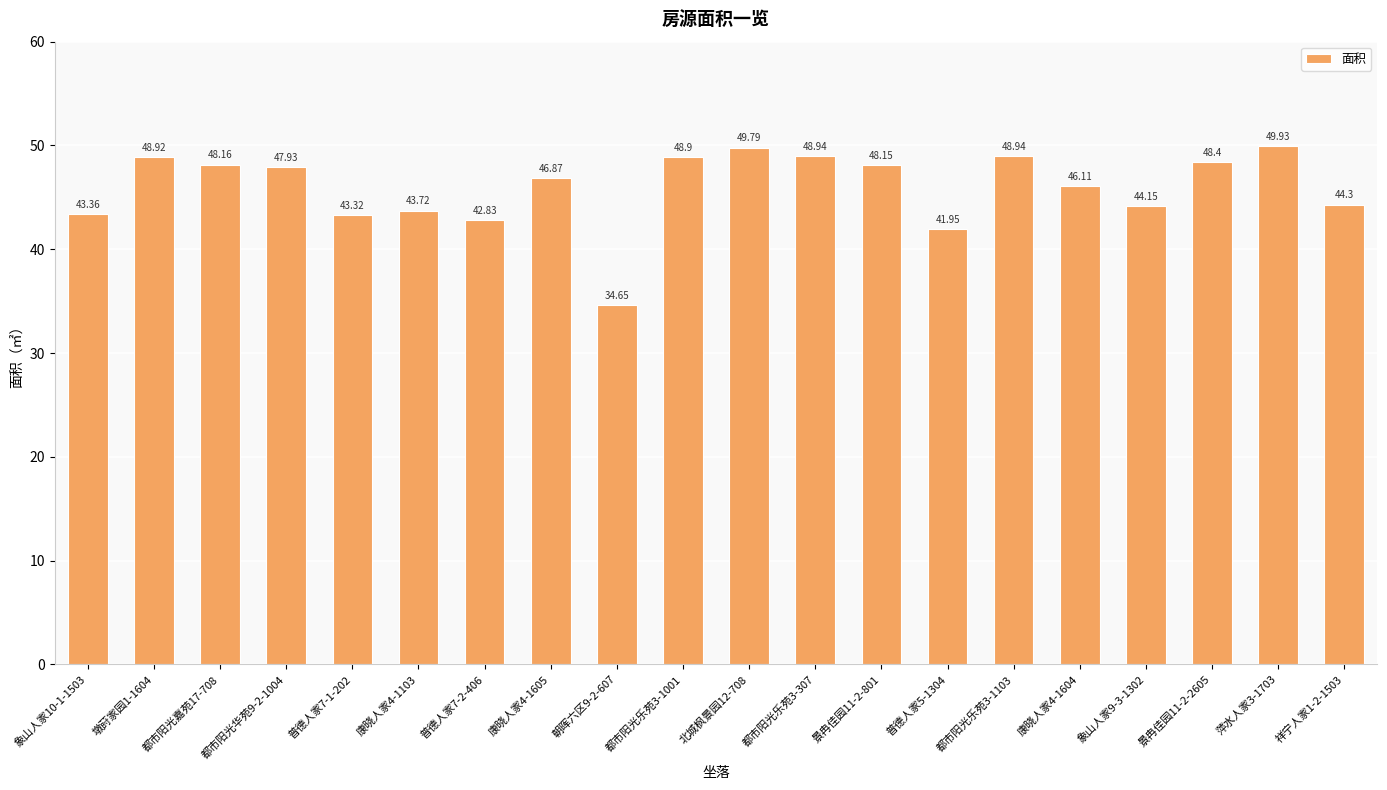

What is the ratio of the value at 普德人家7-1-202 to the value at 康晓人家4-1605?

0.9